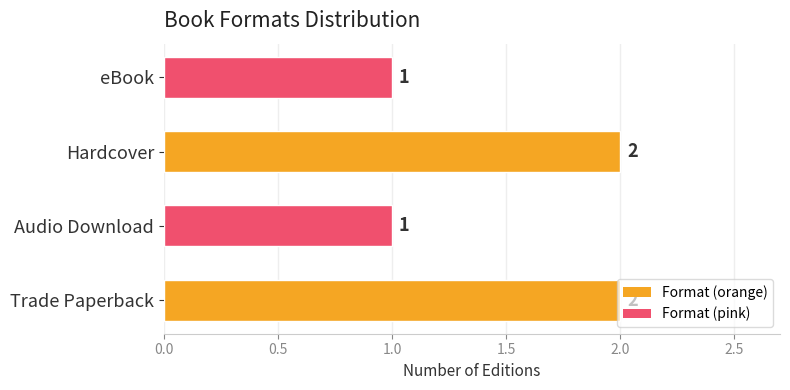

What is the sum of all values?

6